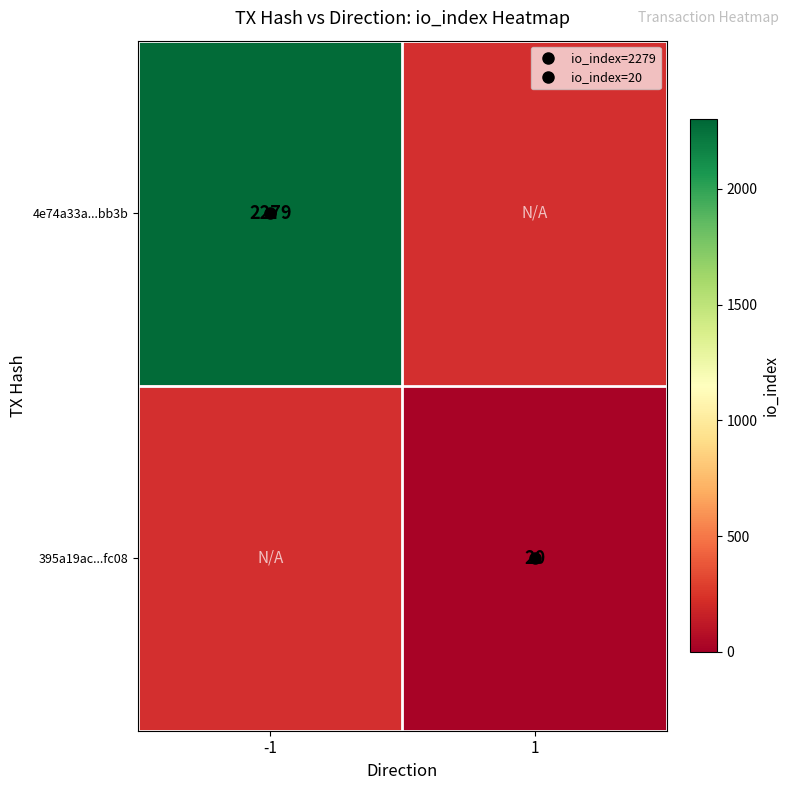

At which label does 395a19ac...fc08 reach its peak?

-1